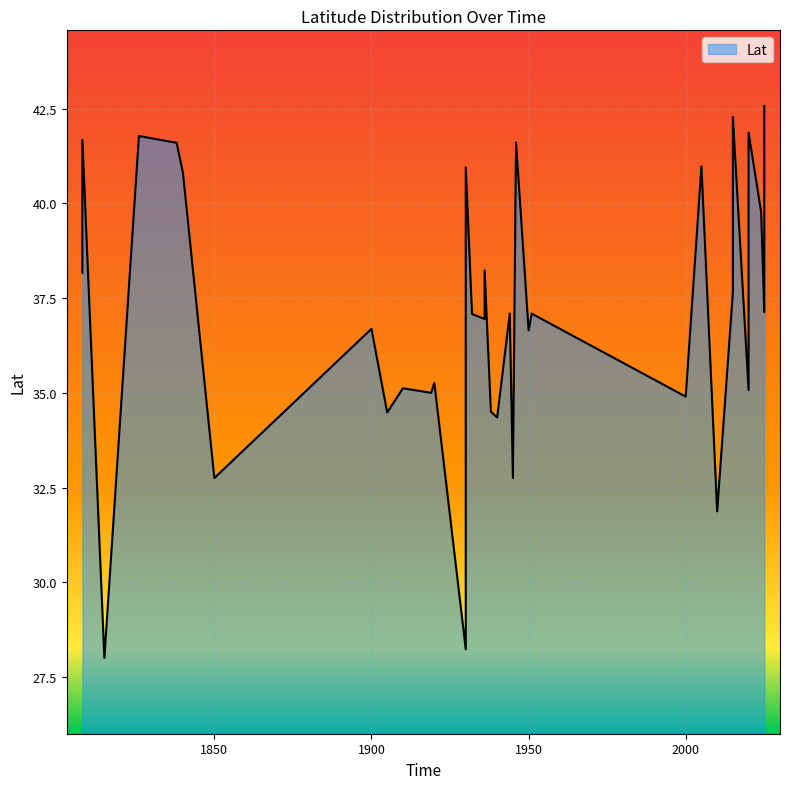

Approximately how many times larger is the value at 2024 compared to 1850?

1.2